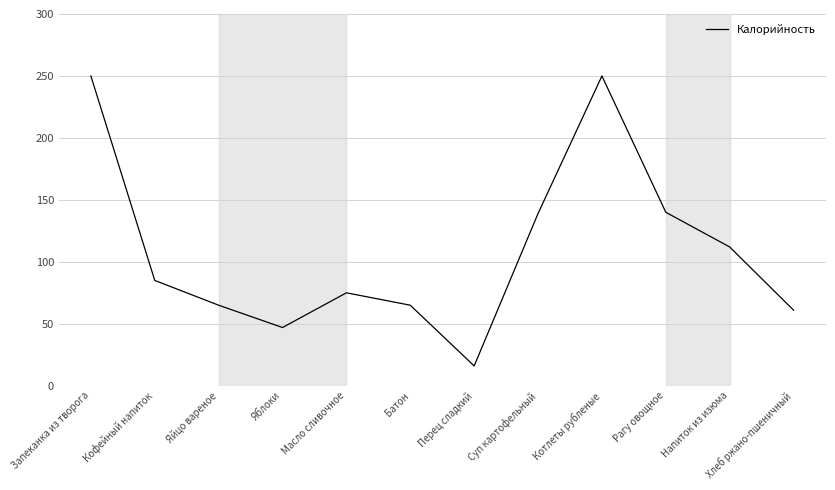

At which label does the data first exceed 85?

Запеканка из творога